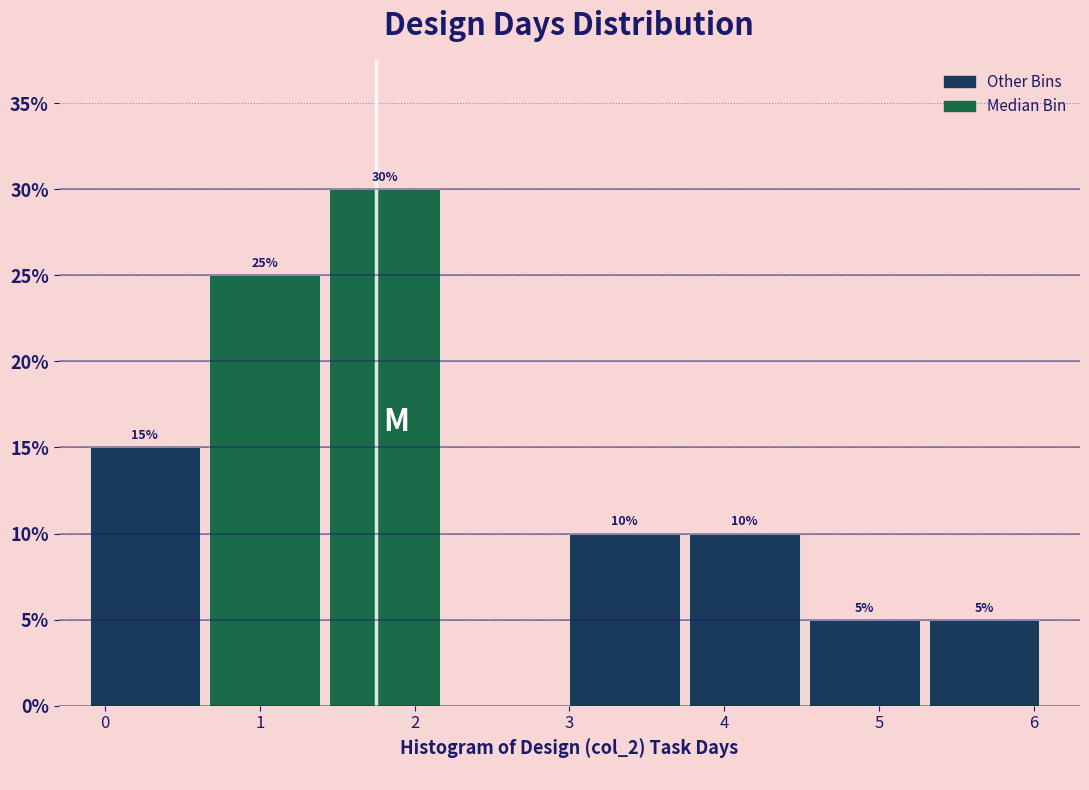

Which range on the x-axis has the tallest bar?

1.5 to 2.2